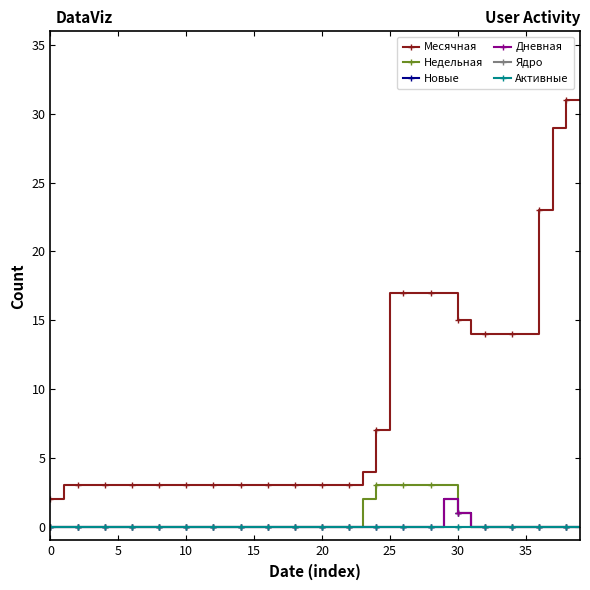

What is the label of the 22nd point from the right?

18